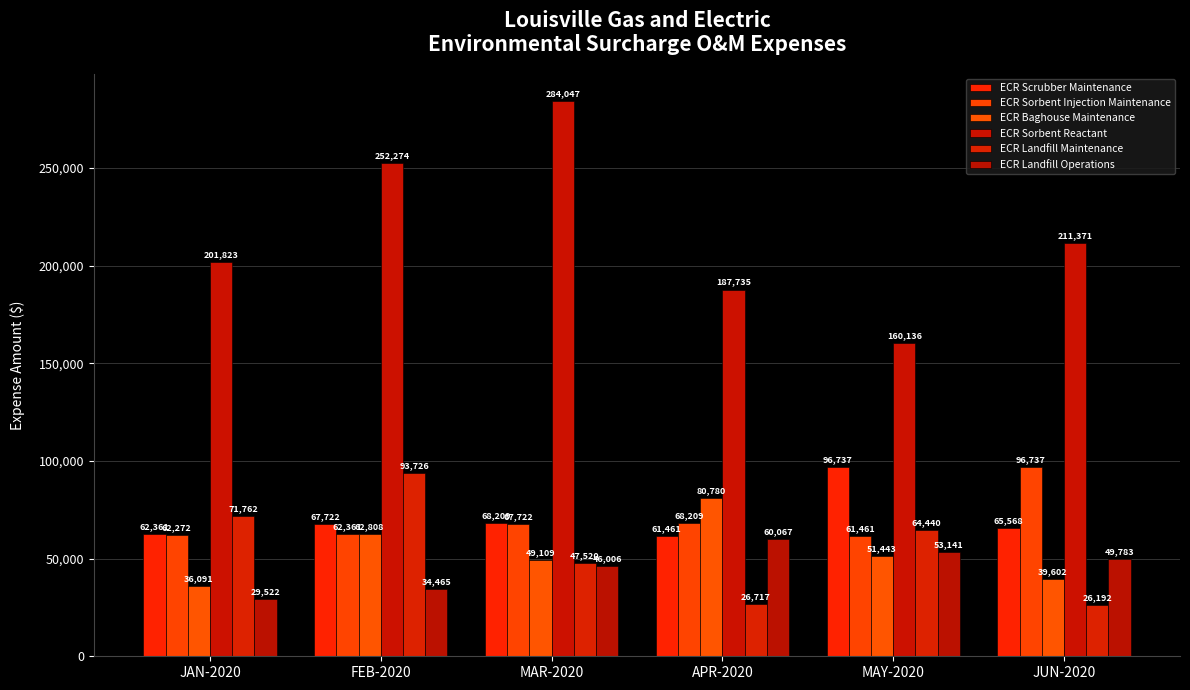

At which category does the chart reach its peak across all series?

MAR-2020